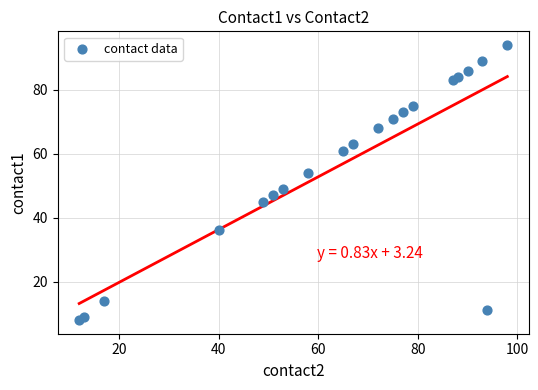

What is the range of X values (max minus min)?

86